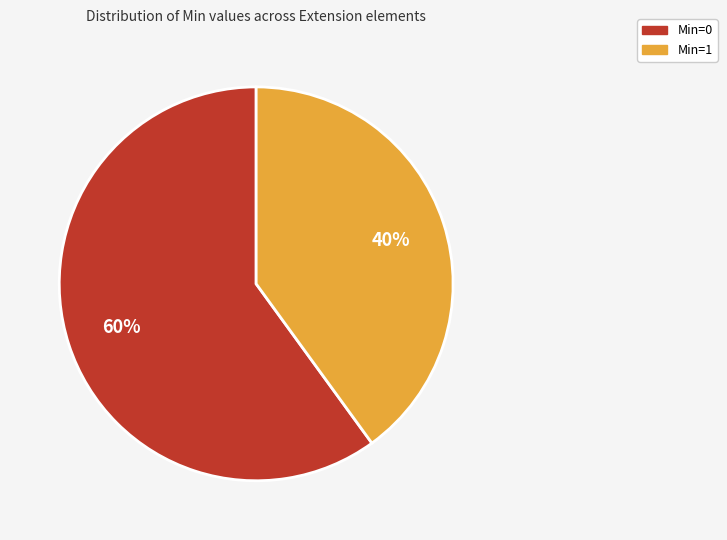

Does any single category account for the majority?

Yes